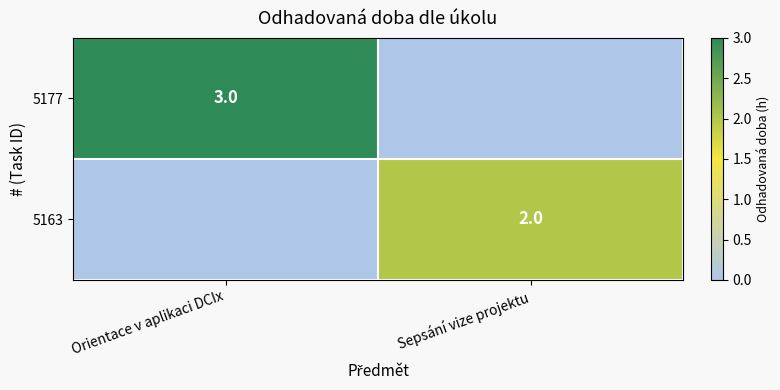

Is it true that 5163 equals 1 at Sepsání vize projektu?

False